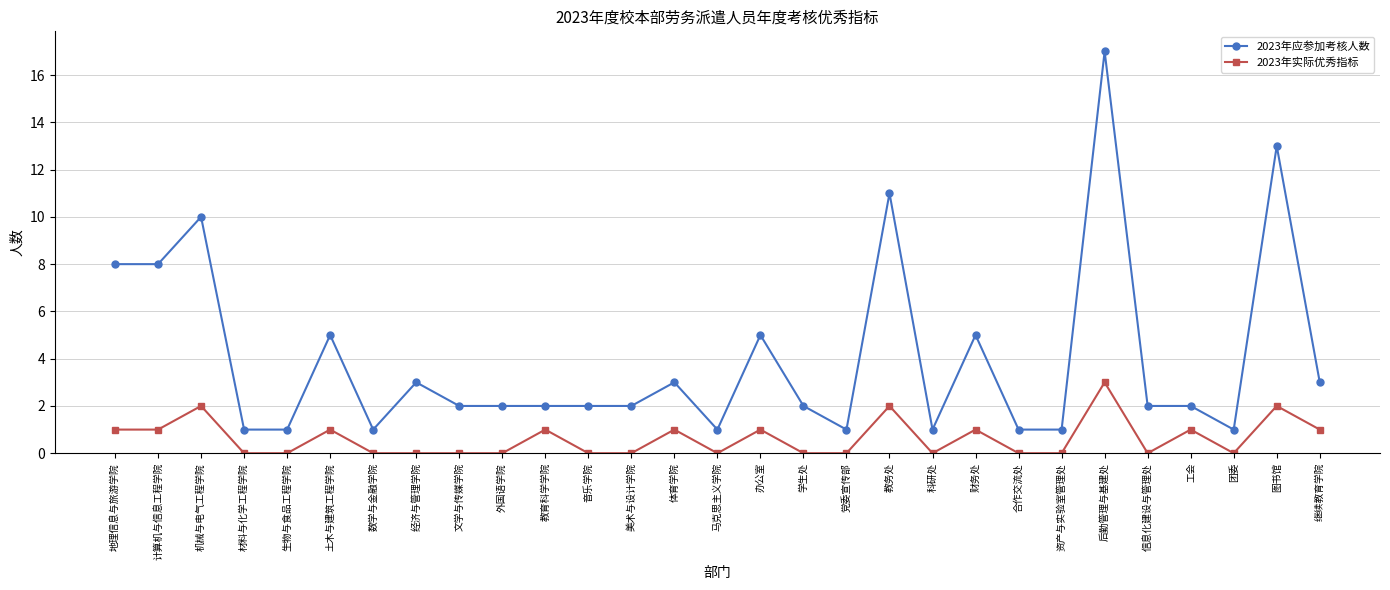

Reading left to right, transcribe all the data shown in this chart.

2023年应参加考核人数: 地理信息与旅游学院=8	计算机与信息工程学院=8	机械与电气工程学院=10	材料与化学工程学院=1	生物与食品工程学院=1	土木与建筑工程学院=5	数学与金融学院=1	经济与管理学院=3	文学与传媒学院=2	外国语学院=2	教育科学学院=2	音乐学院=2	美术与设计学院=2	体育学院=3	马克思主义学院=1	办公室=5	学生处=2	党委宣传部=1	教务处=11	科研处=1	财务处=5	合作交流处=1	资产与实验室管理处=1	后勤管理与基建处=17	信息化建设与管理处=2	工会=2	团委=1	图书馆=13	继续教育学院=3
2023年实际优秀指标: 地理信息与旅游学院=1	计算机与信息工程学院=1	机械与电气工程学院=2	材料与化学工程学院=0	生物与食品工程学院=0	土木与建筑工程学院=1	数学与金融学院=0	经济与管理学院=0	文学与传媒学院=0	外国语学院=0	教育科学学院=1	音乐学院=0	美术与设计学院=0	体育学院=1	马克思主义学院=0	办公室=1	学生处=0	党委宣传部=0	教务处=2	科研处=0	财务处=1	合作交流处=0	资产与实验室管理处=0	后勤管理与基建处=3	信息化建设与管理处=0	工会=1	团委=0	图书馆=2	继续教育学院=1